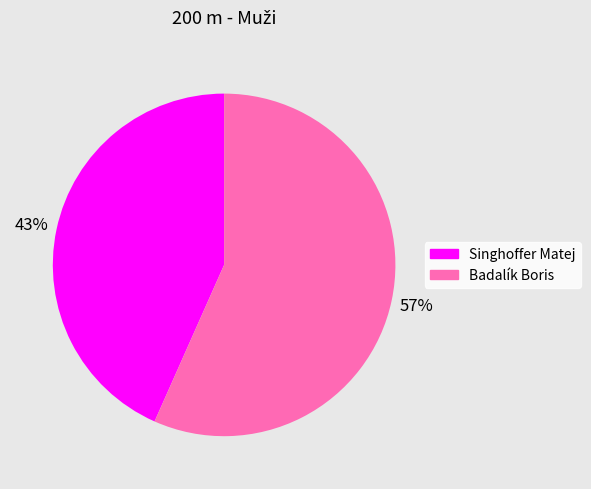

To the nearest percent, what portion does Badalík Boris represent?

57%